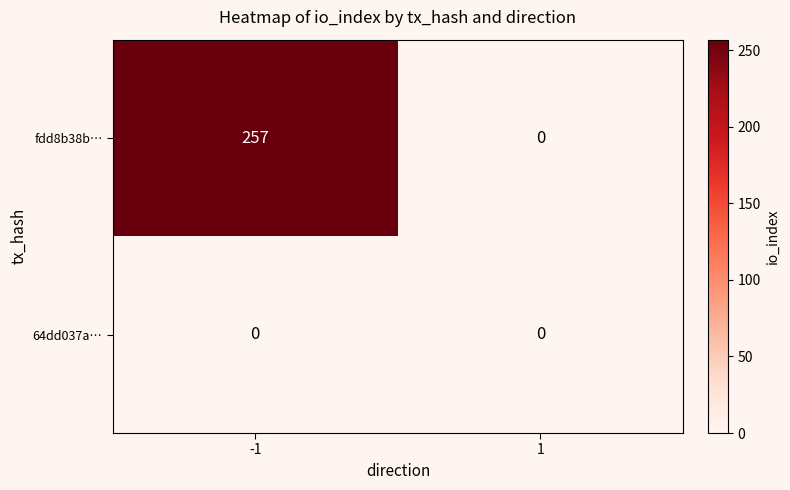

Between -1 and 1, which series saw the biggest shift?

fdd8b38b…